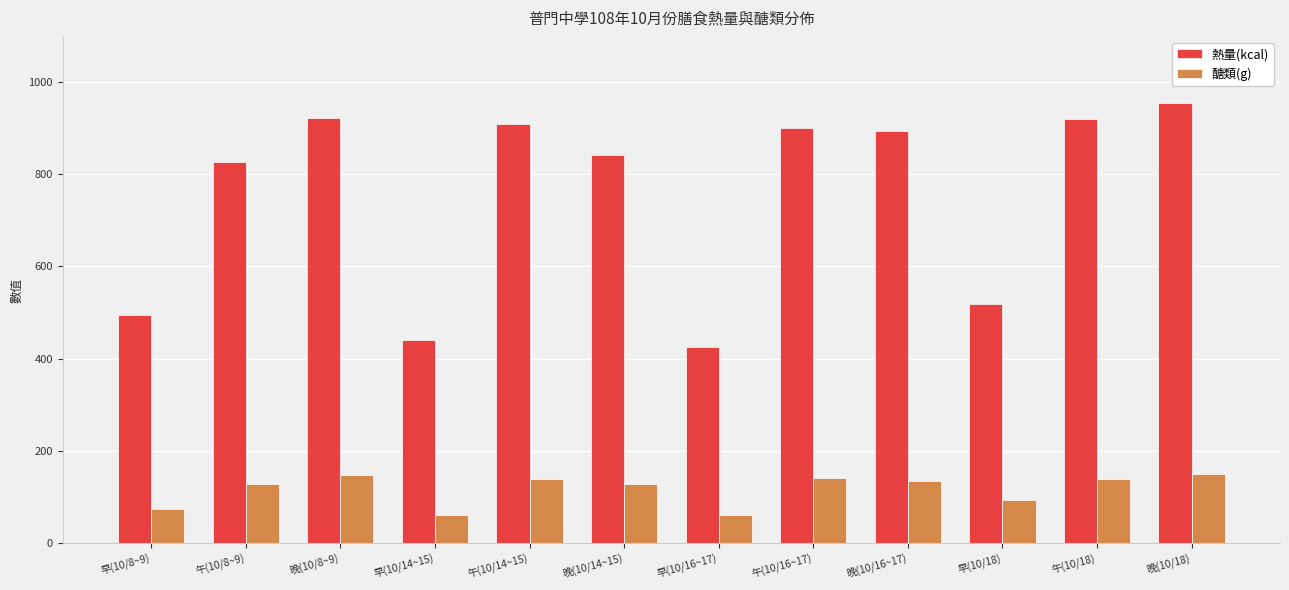

What is the difference between the highest and lowest values at 午(10/14~15)?

770.4